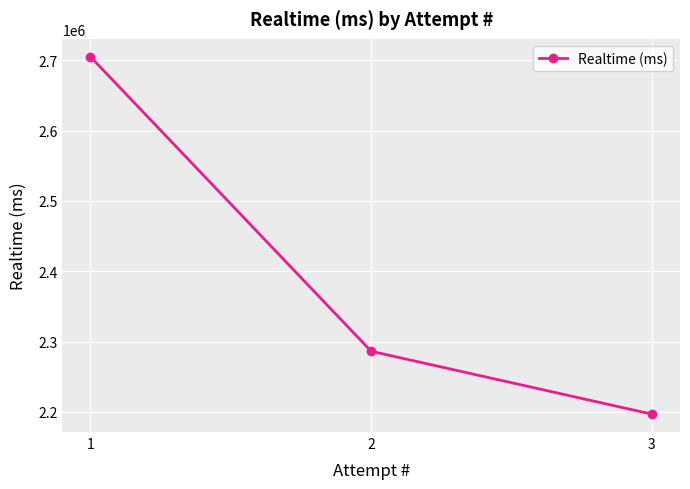

How many categories are shown in the chart?

3